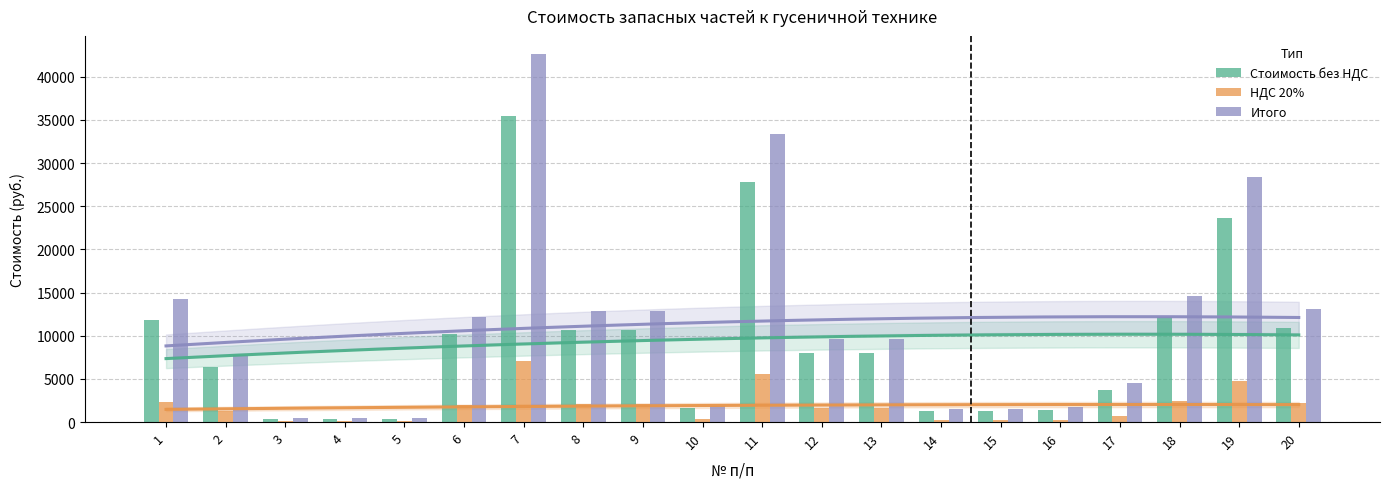

What is the spread (max minus min) of values at 2?

6429.1